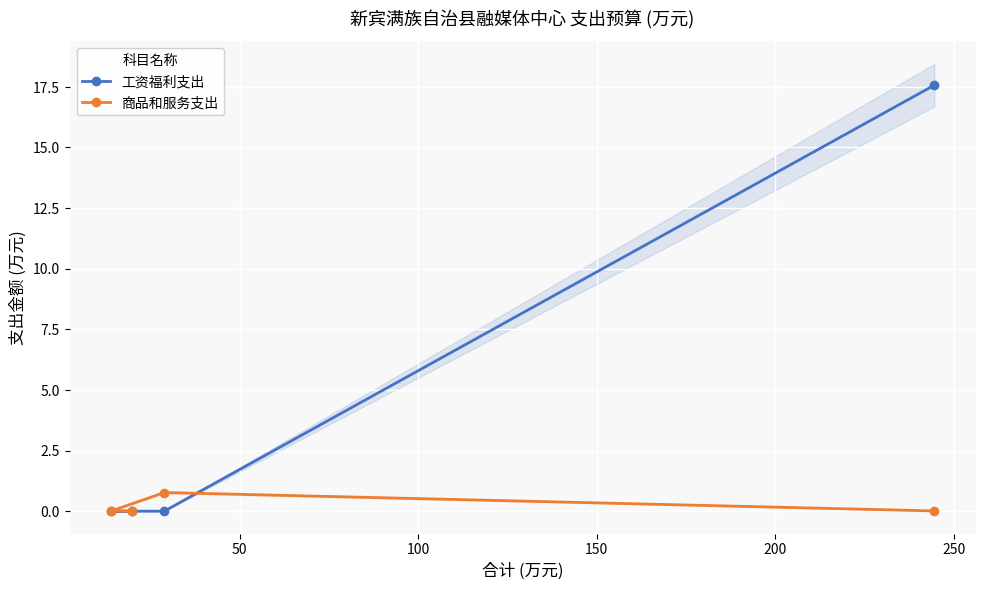

What is the highest value of the 工资福利支出 series?

17.6